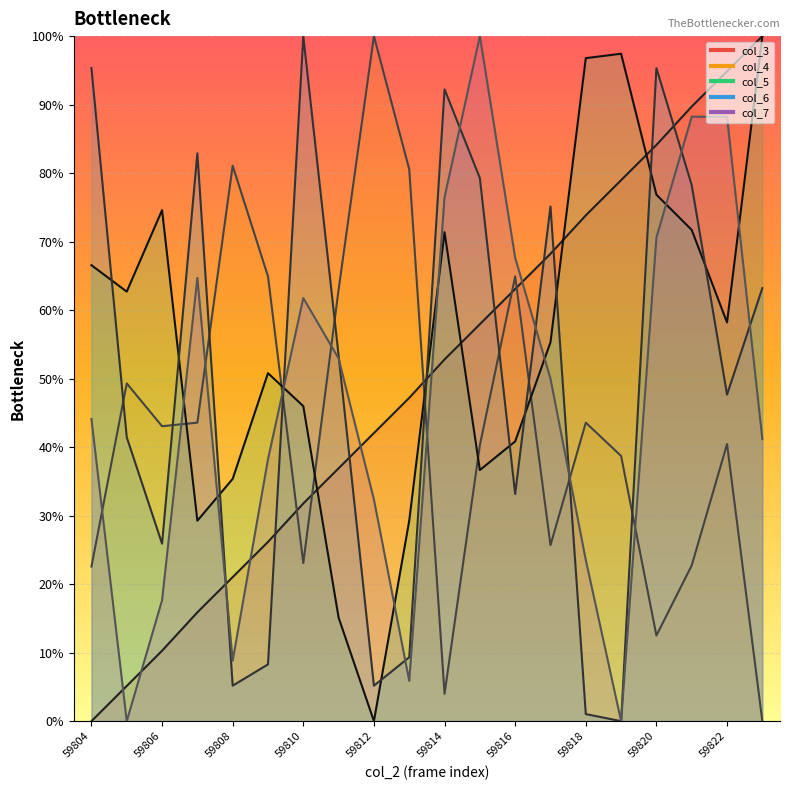

Which series has the largest range (max minus min)?

col_3